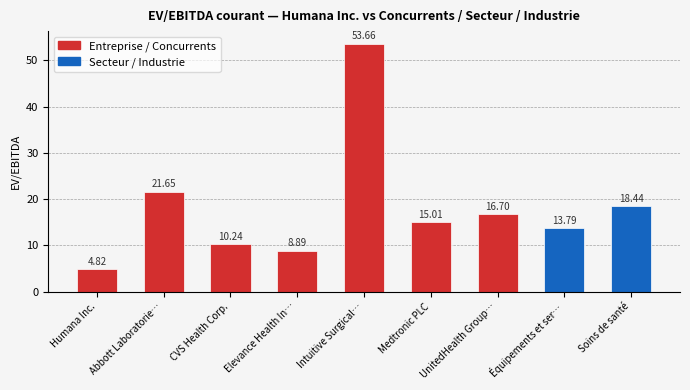

List the labels in order of value, smallest first.

Humana Inc., Elevance Health In…, CVS Health Corp., Équipements et ser…, Medtronic PLC, UnitedHealth Group…, Soins de santé, Abbott Laboratorie…, Intuitive Surgical…